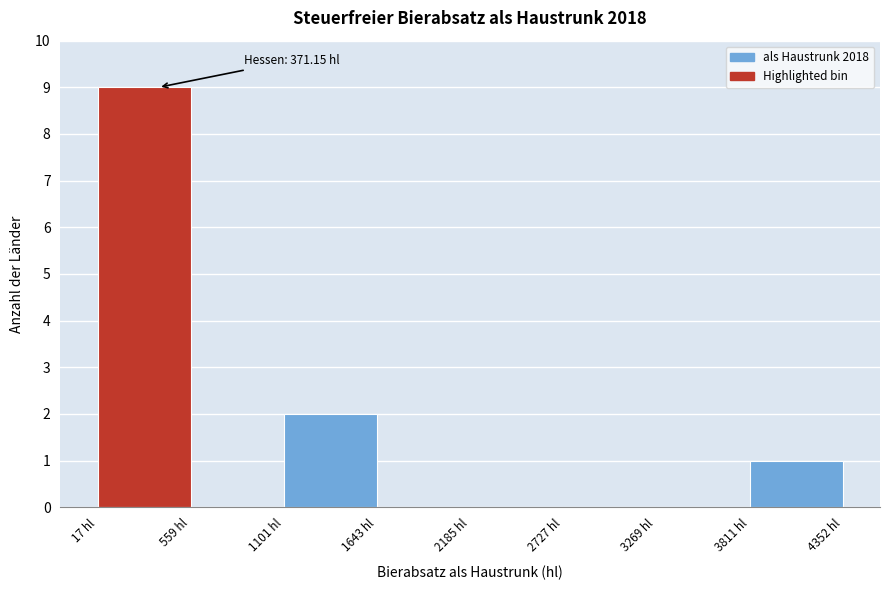

Which range on the x-axis has the tallest bar?

0 to 600